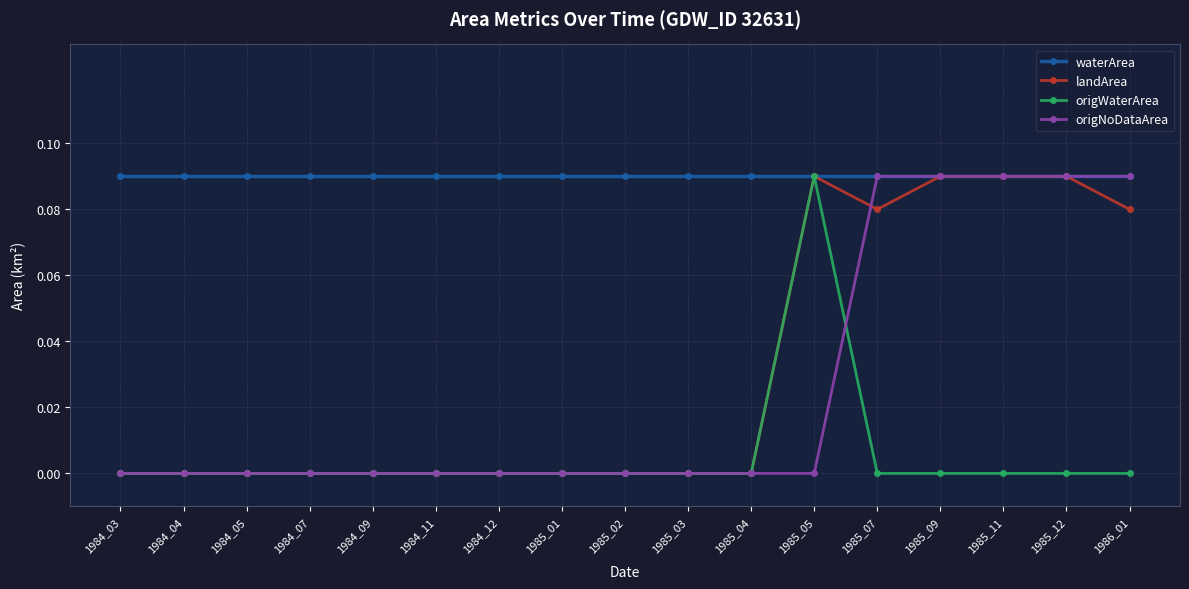

What is the total value across all series at 1985_12?

0.3